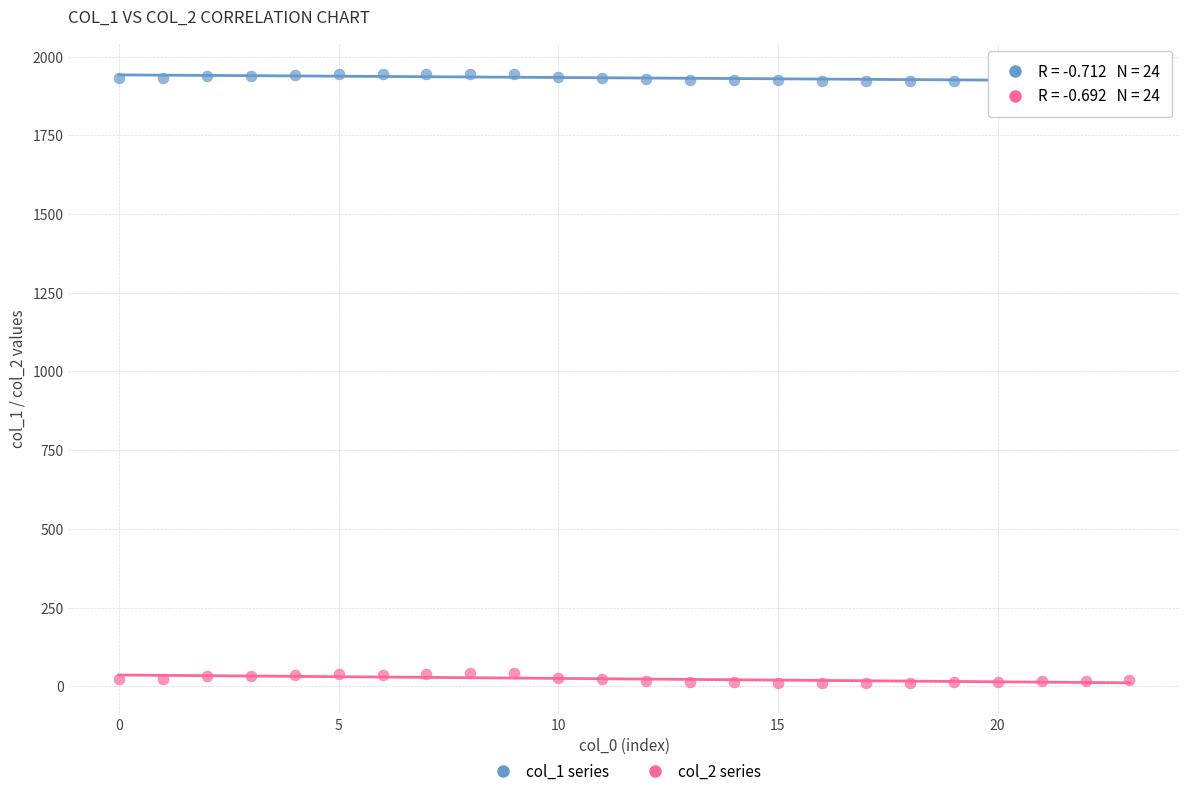

What are all the series names shown in the legend?

col_1 series, col_2 series